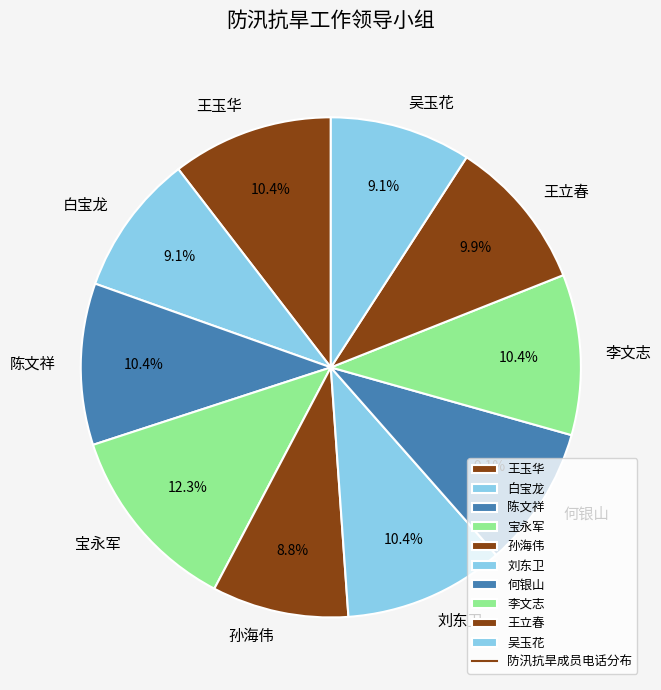

Count the number of slices in the pie.

10